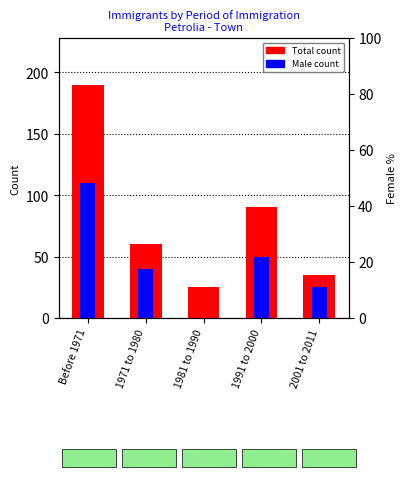

List the series in order of their overall mean, lowest first.

Male count, Total count